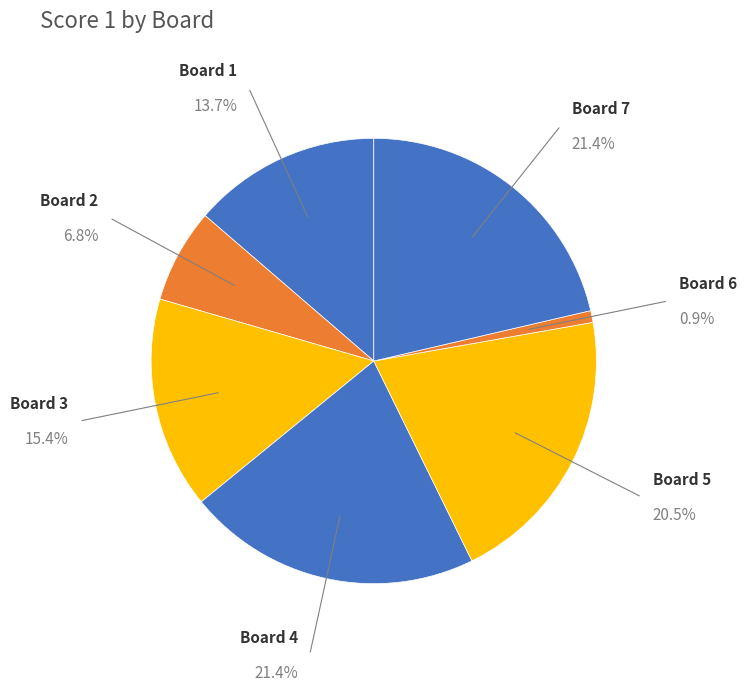

Rank the categories by value from highest to lowest.

Board 4, Board 7, Board 5, Board 3, Board 1, Board 2, Board 6